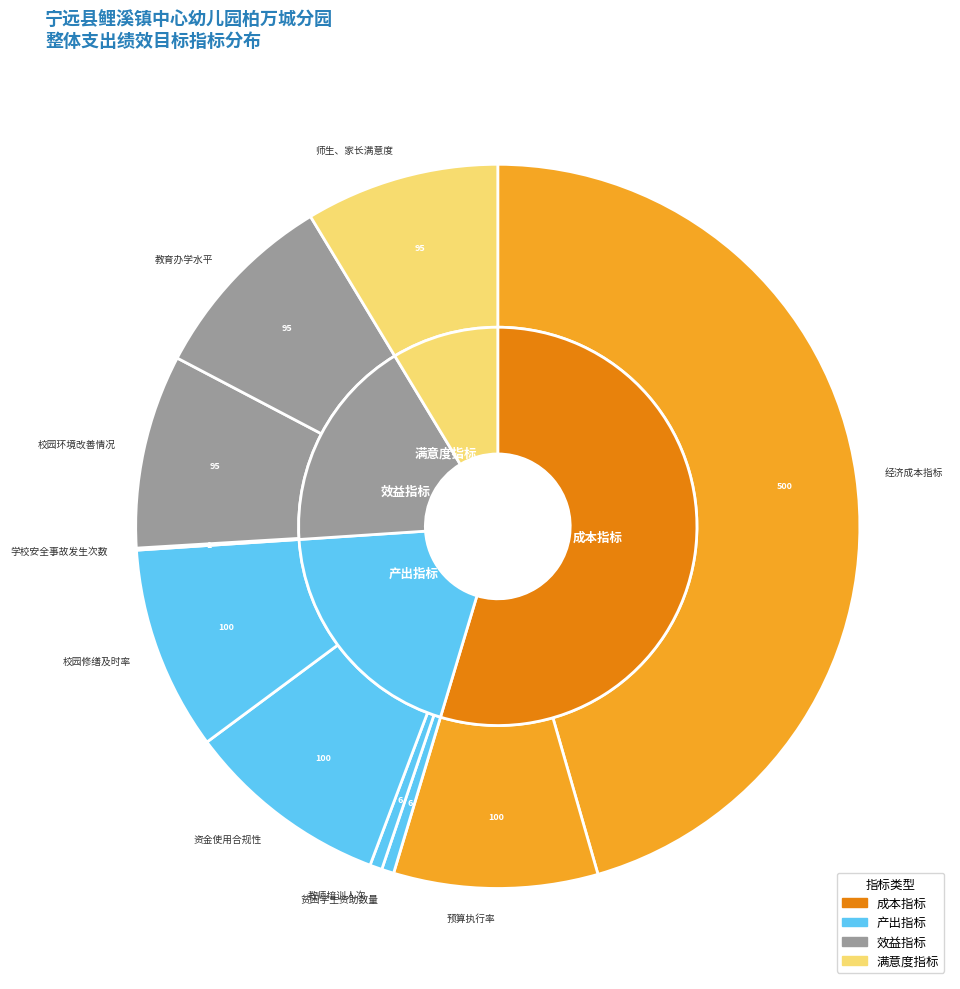

What percentage do 预算执行率 and 学校安全事故发生次数 together represent?

9.2%